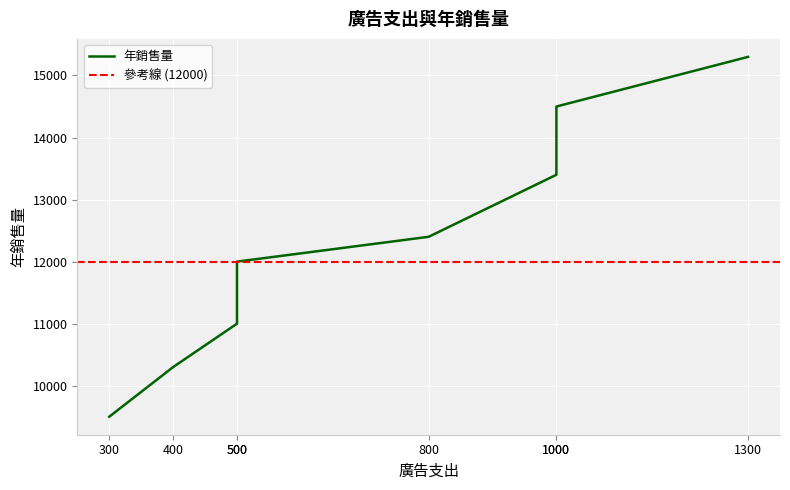

What is the value of the 2nd point from the left?

10300